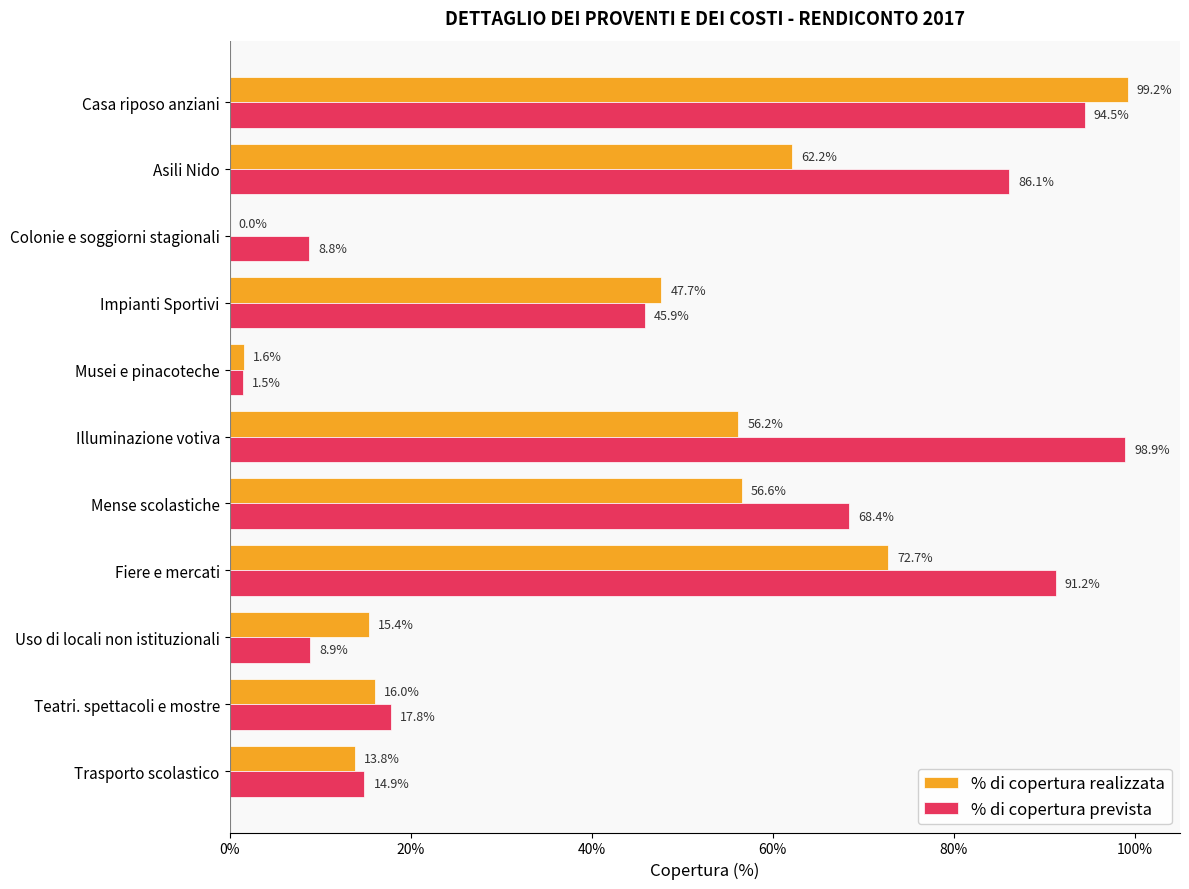

List the series in order of their peak value, lowest first.

% di copertura prevista, % di copertura realizzata